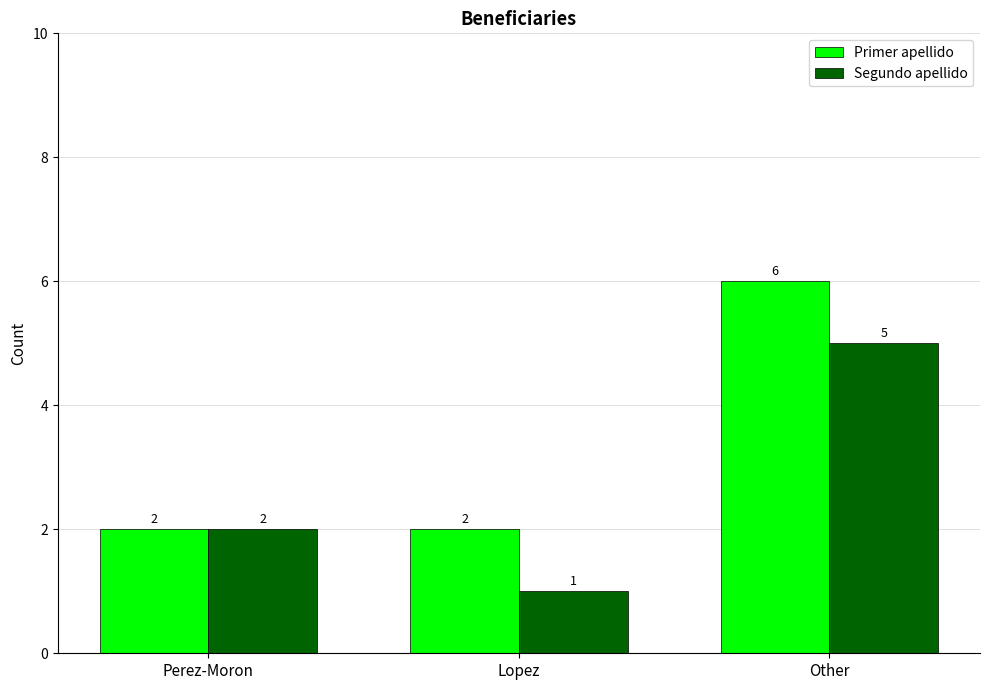

What is the total value across all series at Other?

11